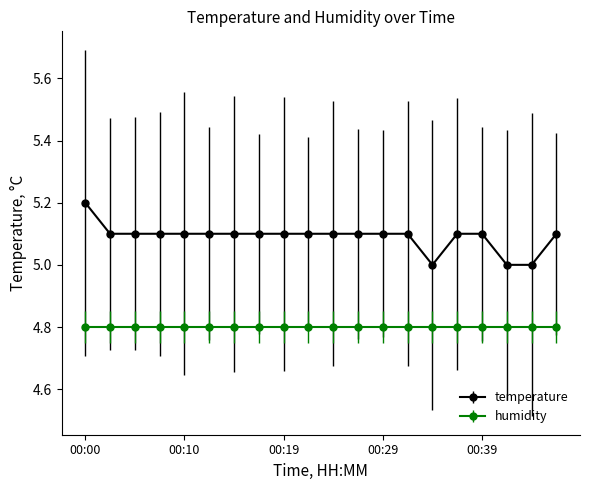

What is the maximum value shown in the chart?

5.2